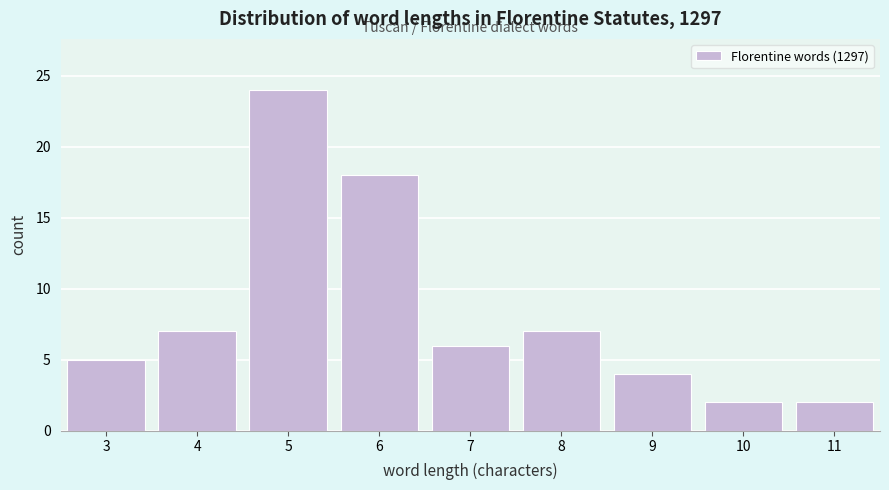

Reading left to right, list every bar in this chart as the range it spans on the x-axis followed by its height. The values are not printed on the chart, so give them approximately, as read against the axis.

2.5 to 3.5: 5
3.5 to 4.5: 7
4.5 to 5.5: 24
5.5 to 6.5: 18
6.5 to 7.5: 6
7.5 to 8.5: 7
8.5 to 9.5: 4
9.5 to 10.5: 2
10.5 to 11.5: 2